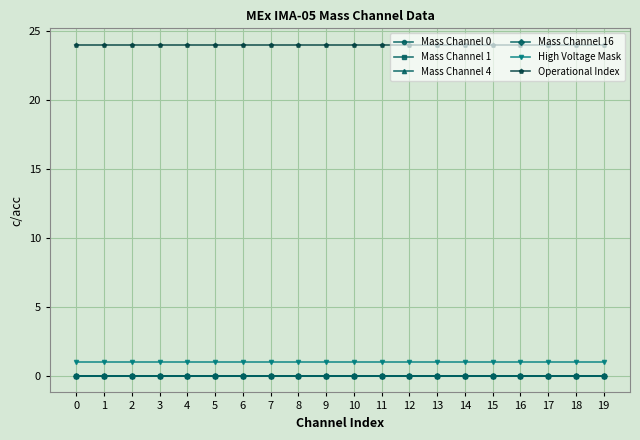

The value of Mass Channel 16 at 14 is 0. True or false?

True